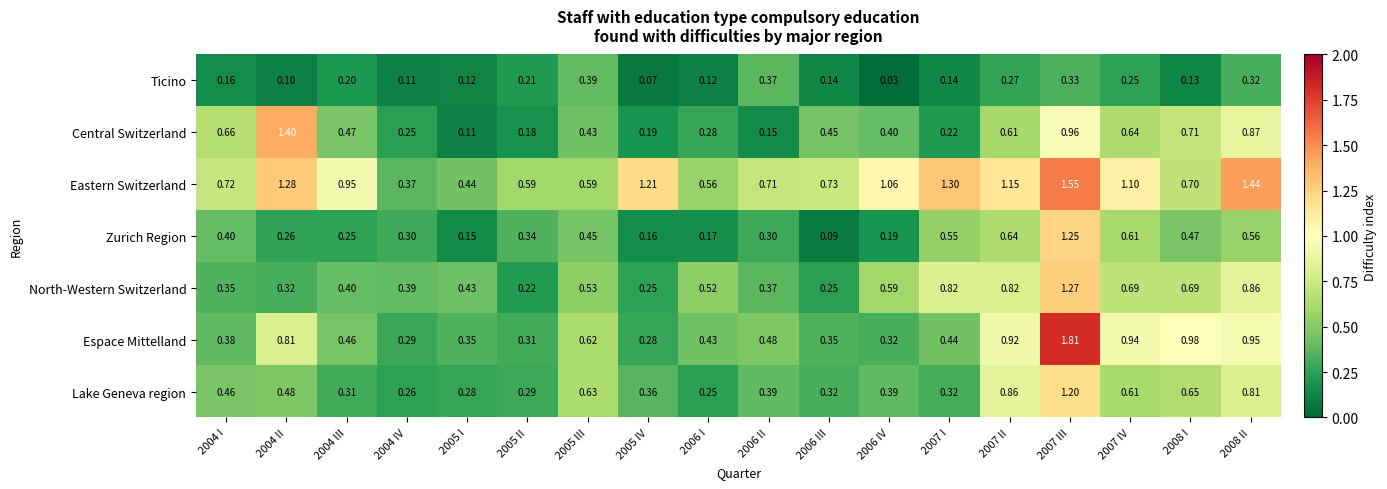

List the series in order of their peak value, highest first.

Espace Mittelland, Eastern Switzerland, Central Switzerland, North-Western Switzerland, Zurich Region, Lake Geneva region, Ticino